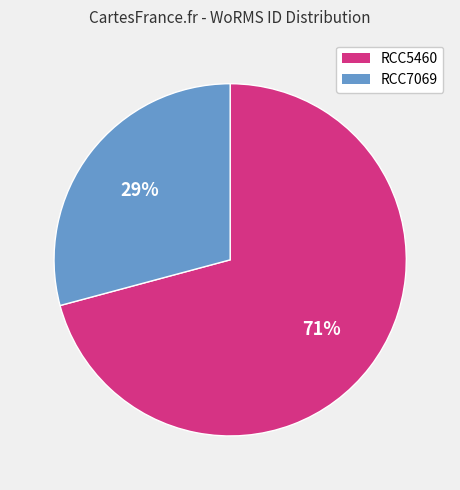

What is the largest slice in the pie chart?

RCC5460